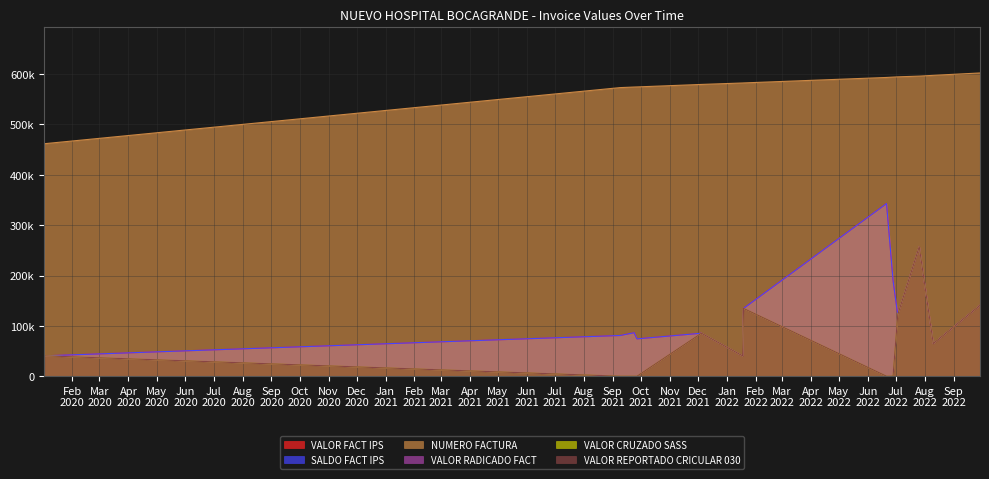

Where is VALOR FACT IPS nearest to the value 191700?

2022-06-28